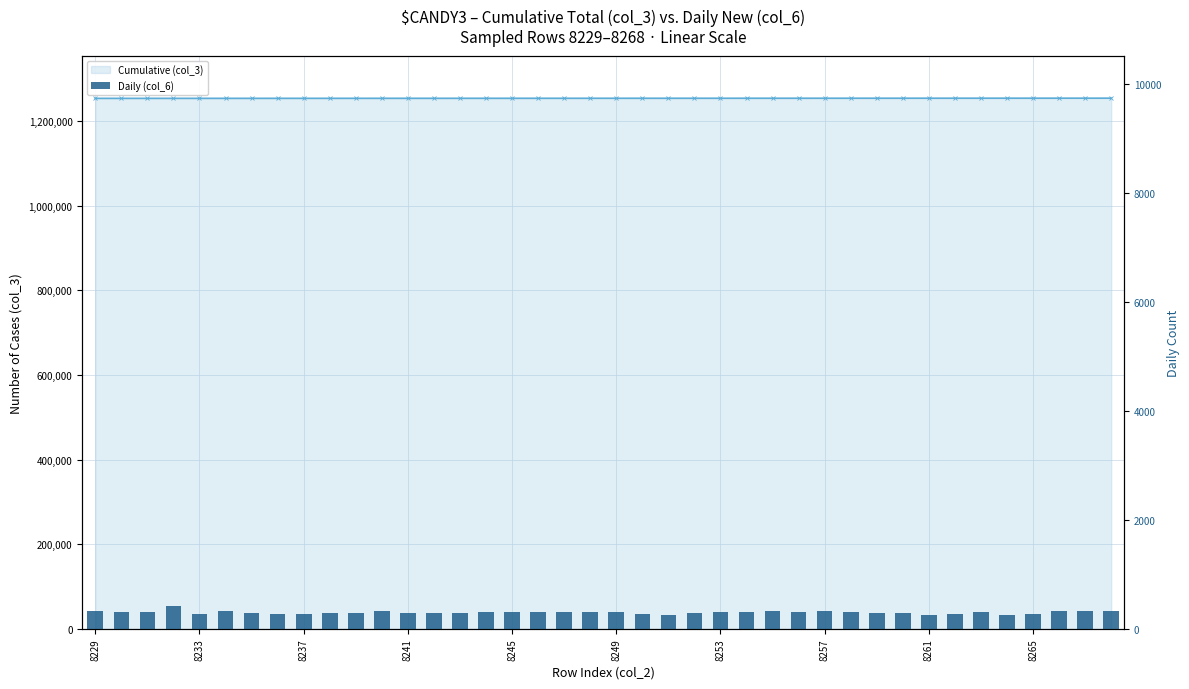

The Cumulative (col_3) series shows 2210791 at 25. True or false?

False